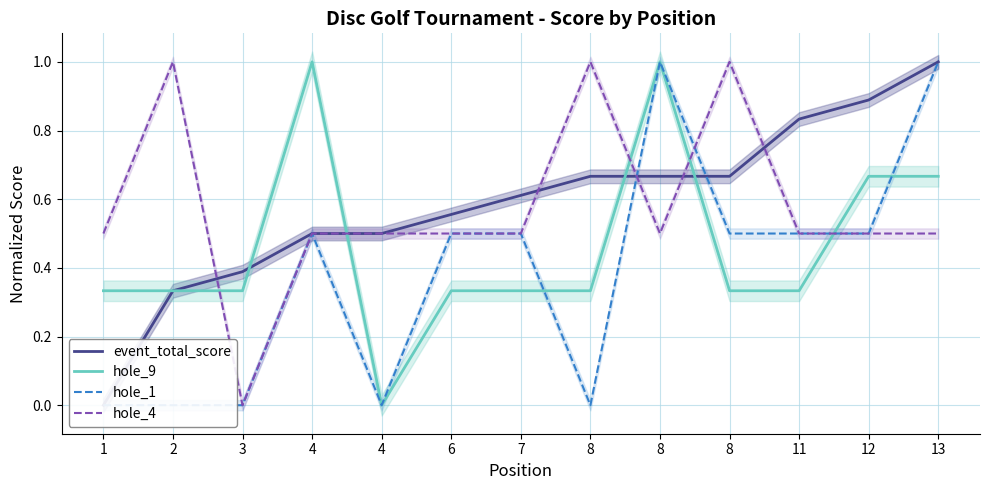

What is the sum of all hole_1 values?

5.0